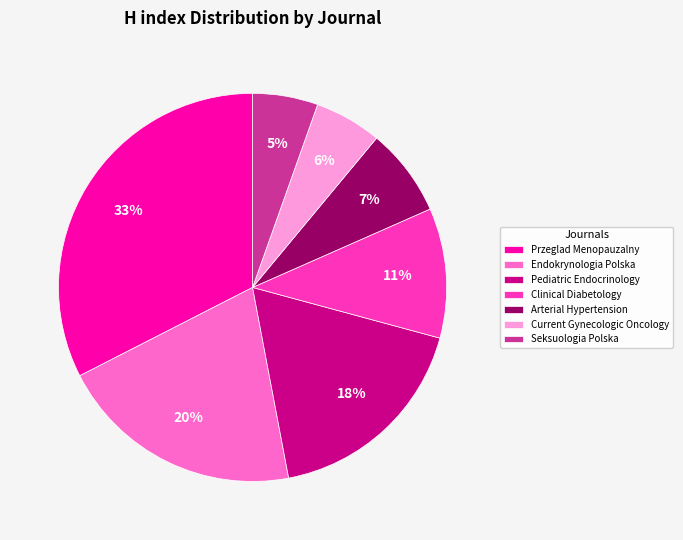

Which has a higher value, Current Gynecologic Oncology or Endokrynologia Polska?

Endokrynologia Polska